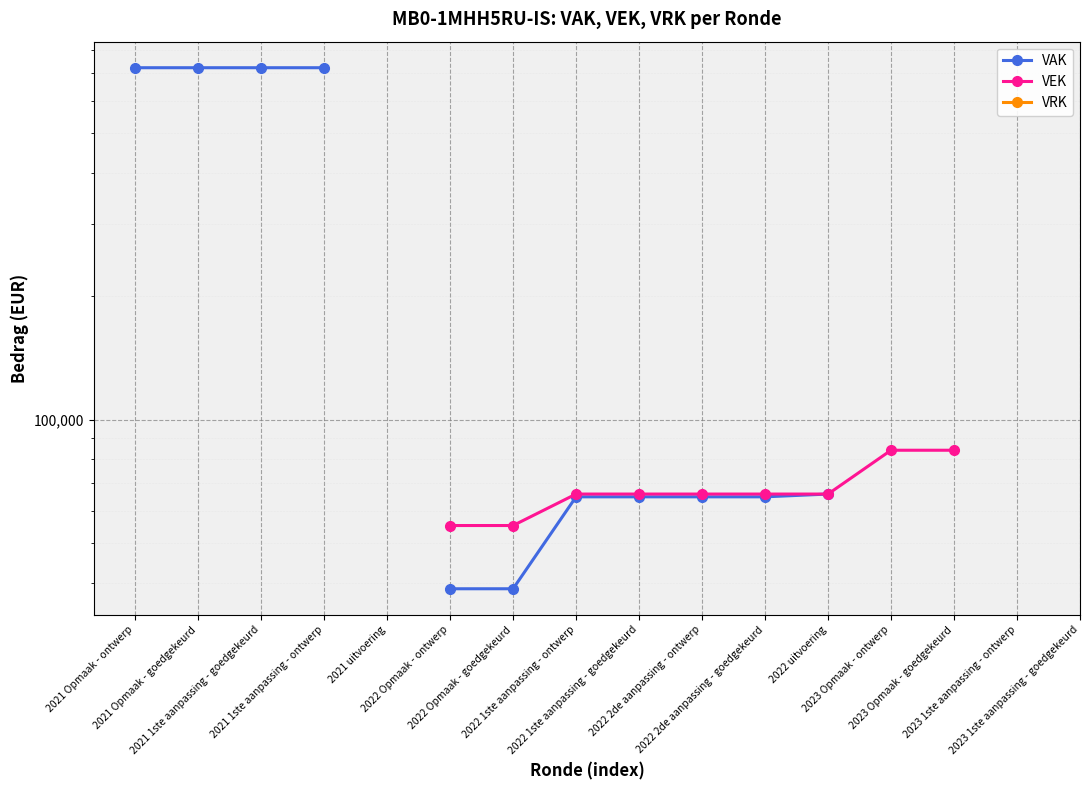

Is the value of VAK at 2022 1ste aanpassing - ontwerp greater than the value of VEK at 2021 1ste aanpassing - goedgekeurd?

No